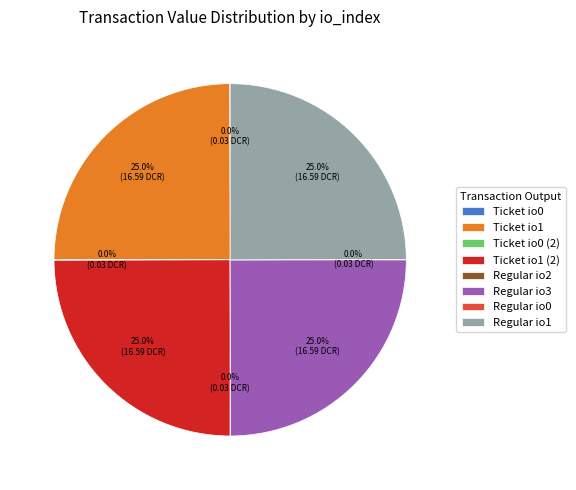

Is there a majority slice in this chart?

No